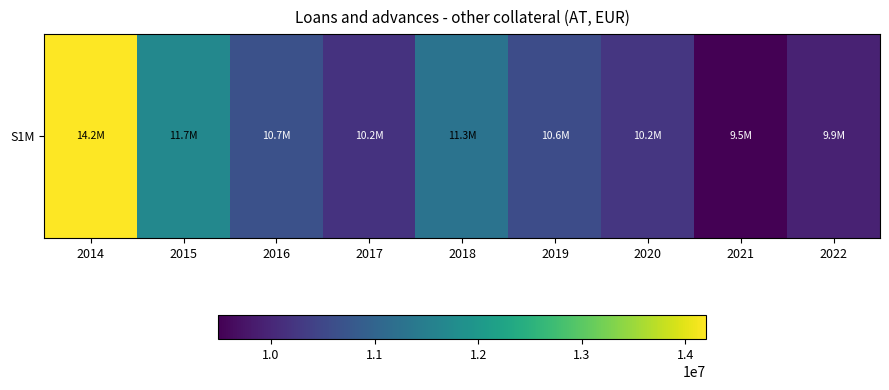

Is it true that the value at 2020 is 10227436?

True